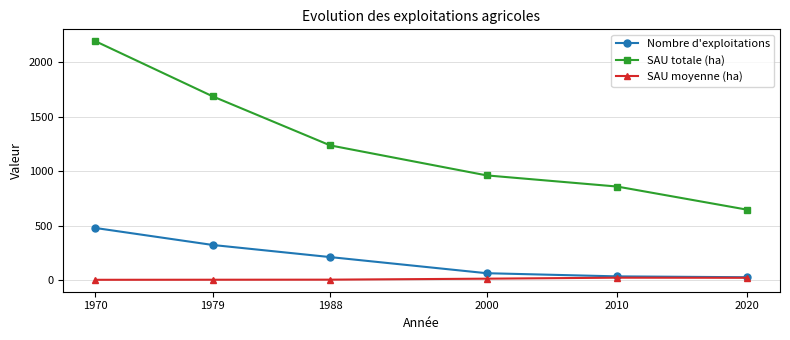

At which category is the sum across all series the highest?

1970